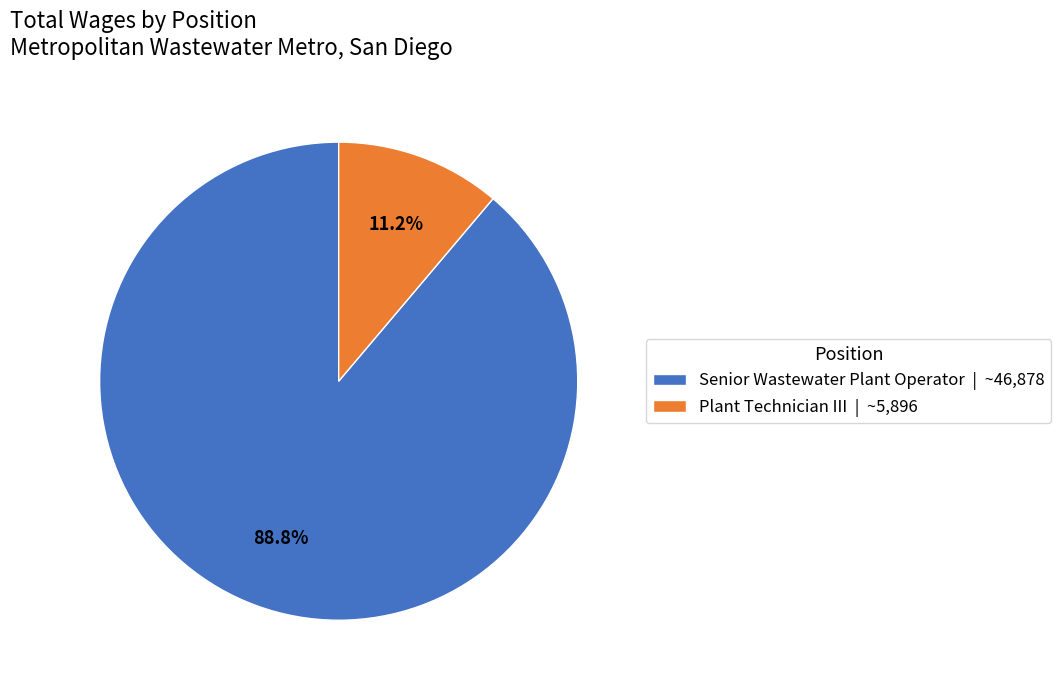

To the nearest percent, what is the combined percentage of Senior Wastewater Plant Operator and Plant Technician III?

100%